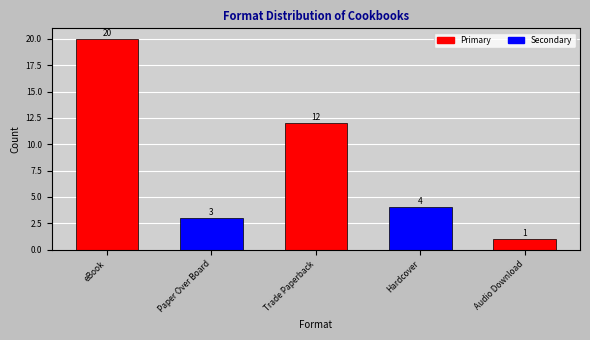

How many bars are there in total?

5